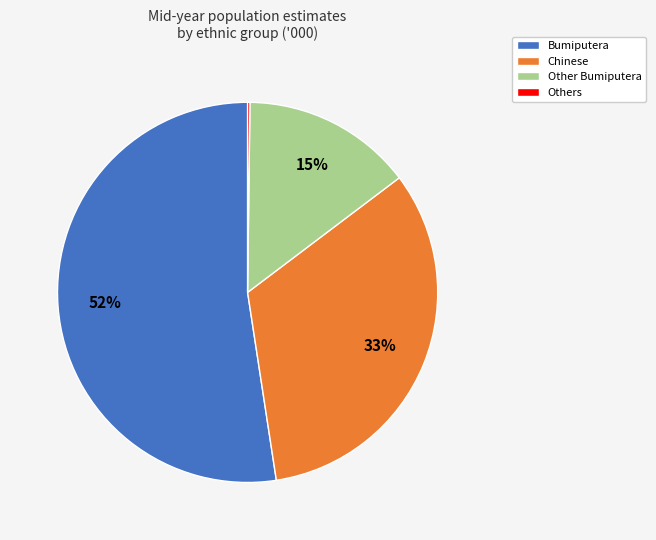

To the nearest percent, what is the average slice percentage?

25%